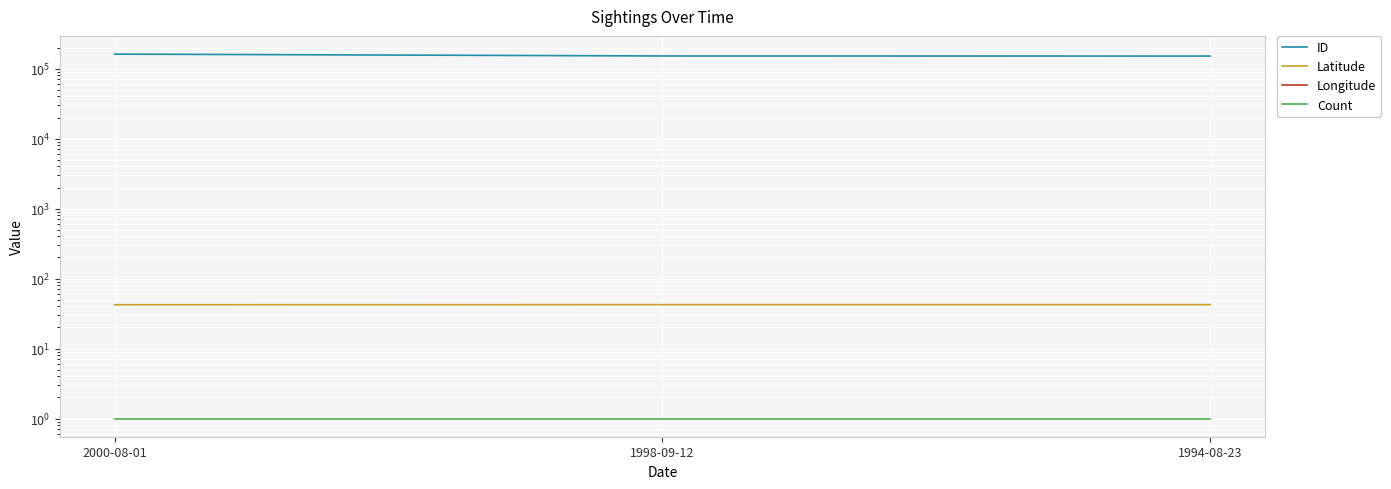

Read the Count value at 1998-09-12.

1.0